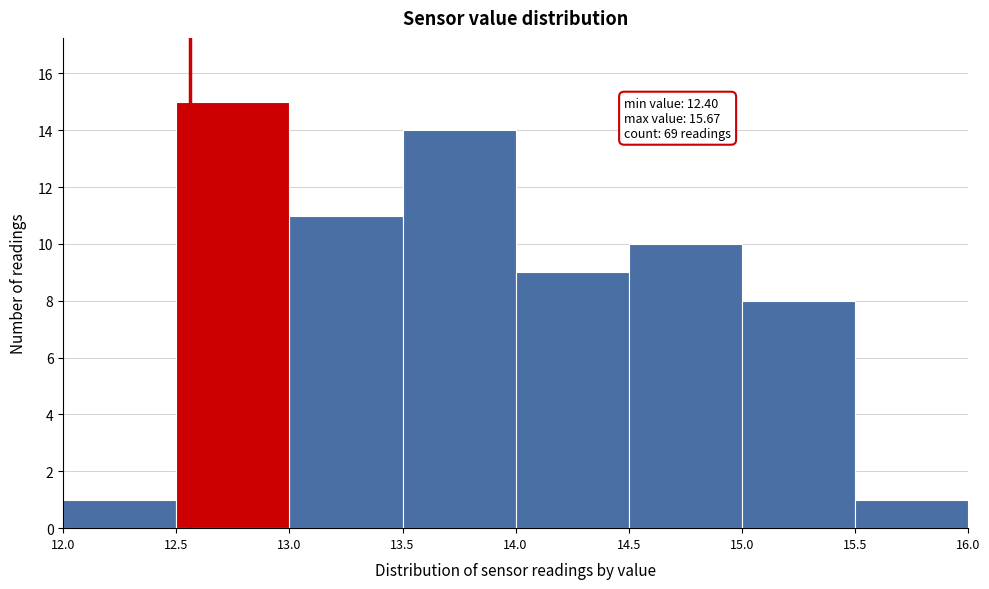

Which range on the x-axis has the tallest bar?

12.5 to 13.0